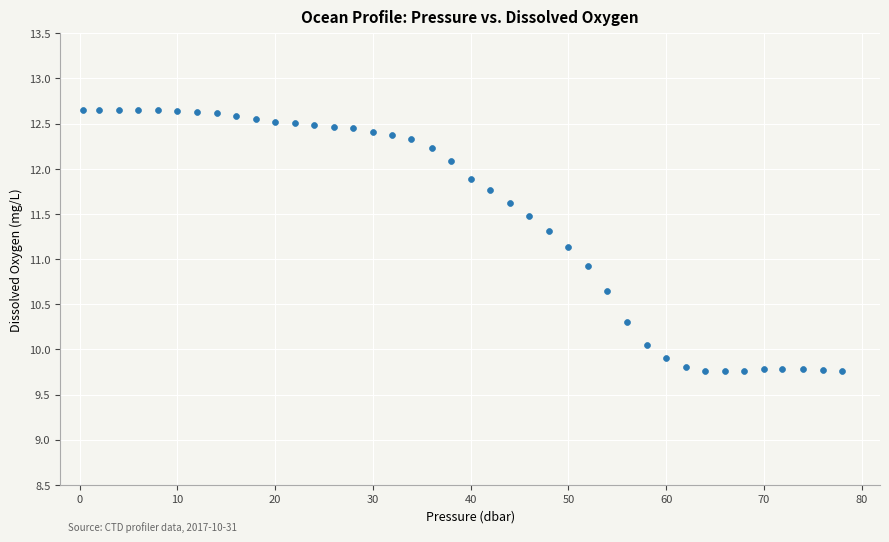

What Y value in the scatter plot is closest to 11?

10.9